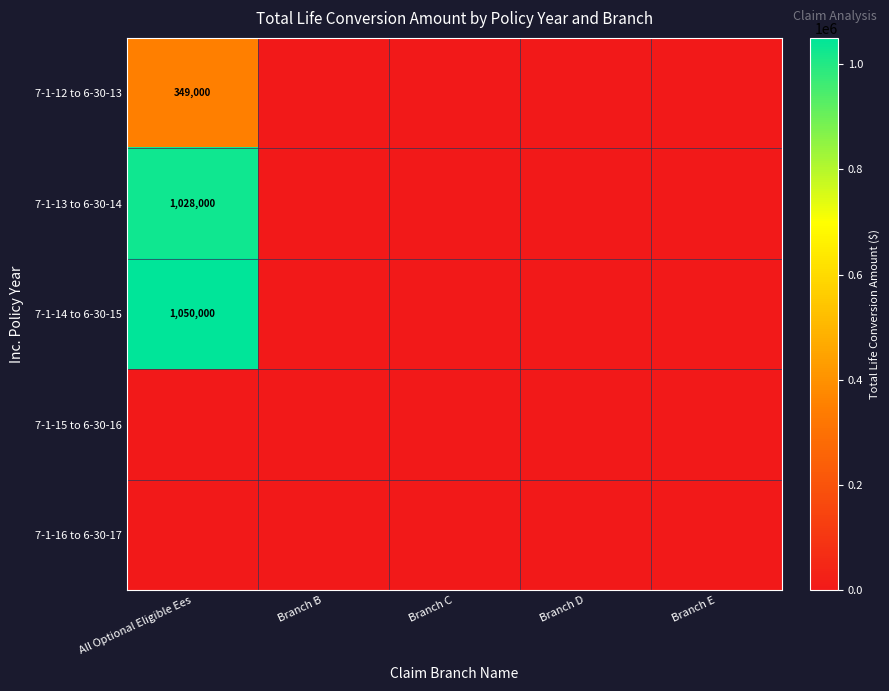

Is it true that 7-1-14 to 6-30-15 equals 712581 at All Optional Eligible Ees?

False